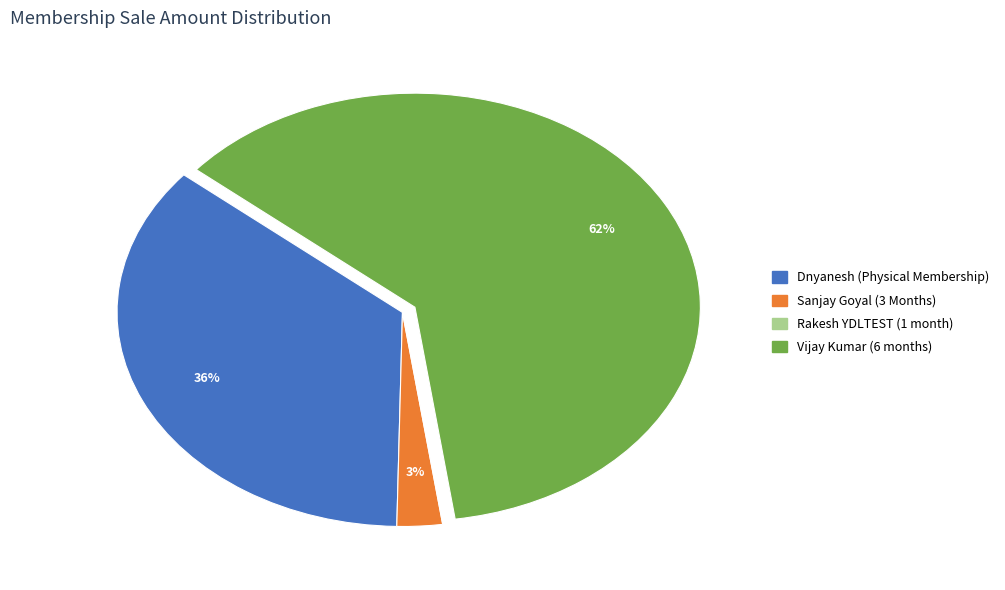

Which has a higher value, Dnyanesh or Sanjay Goyal?

Dnyanesh